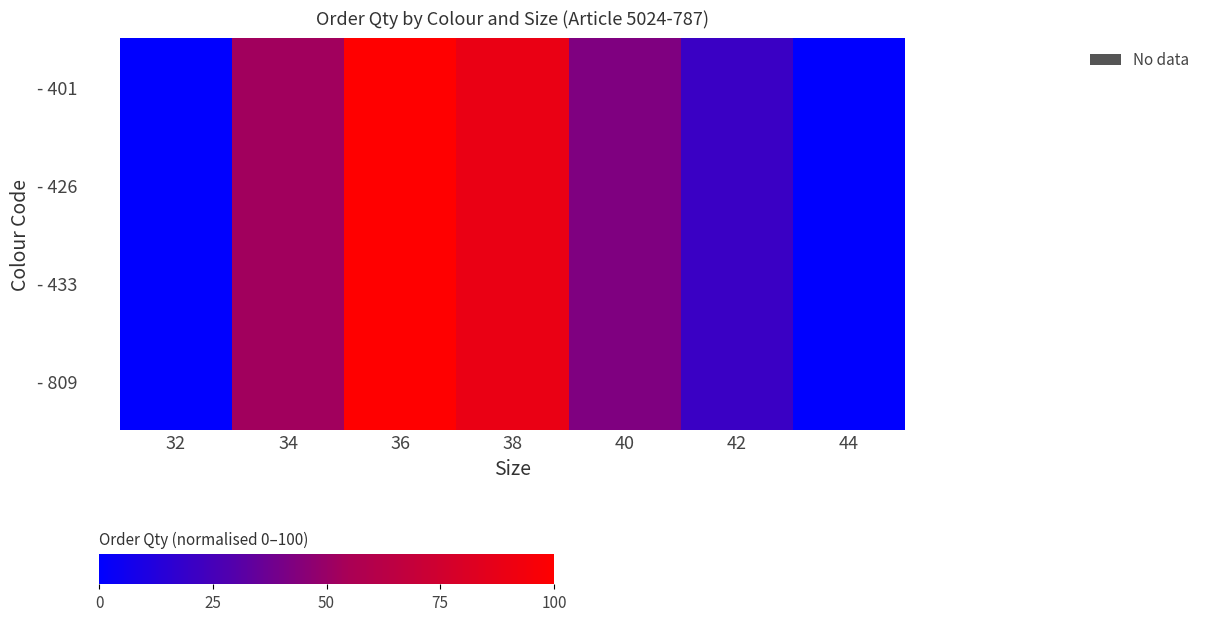

Reading right to left, transcribe all the data shown in this chart.

- 401: 44=0.0	42=21.0	40=42.3	38=89.3	36=100.0	34=52.7	32=0.3
- 426: 44=0.0	42=21.0	40=42.3	38=89.3	36=100.0	34=52.7	32=0.3
- 433: 44=0.0	42=21.0	40=42.3	38=89.3	36=100.0	34=52.7	32=0.3
- 809: 44=0.0	42=21.0	40=42.3	38=89.3	36=100.0	34=52.7	32=0.3